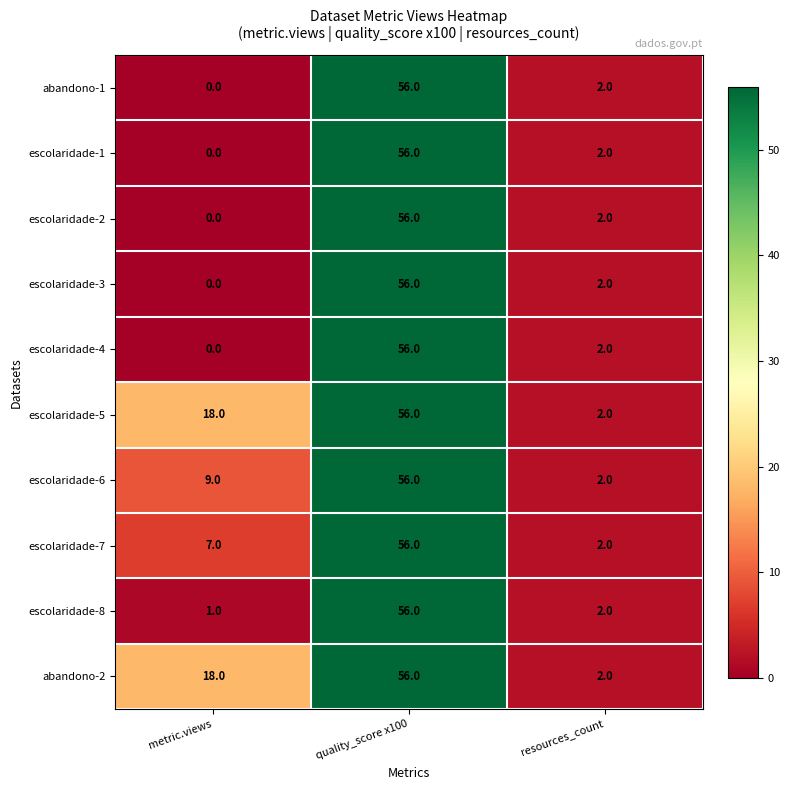

What is the spread (max minus min) of values at metric.views?

18